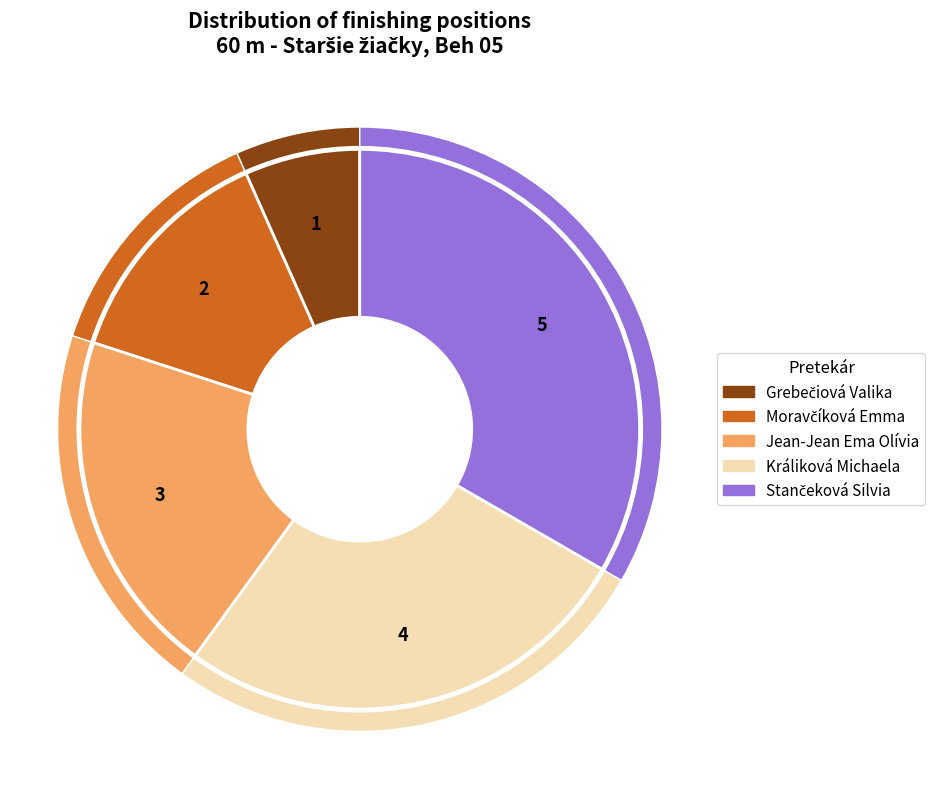

Is the sum of Jean-Jean Ema Olívia and Grebečiová Valika greater than half?

No